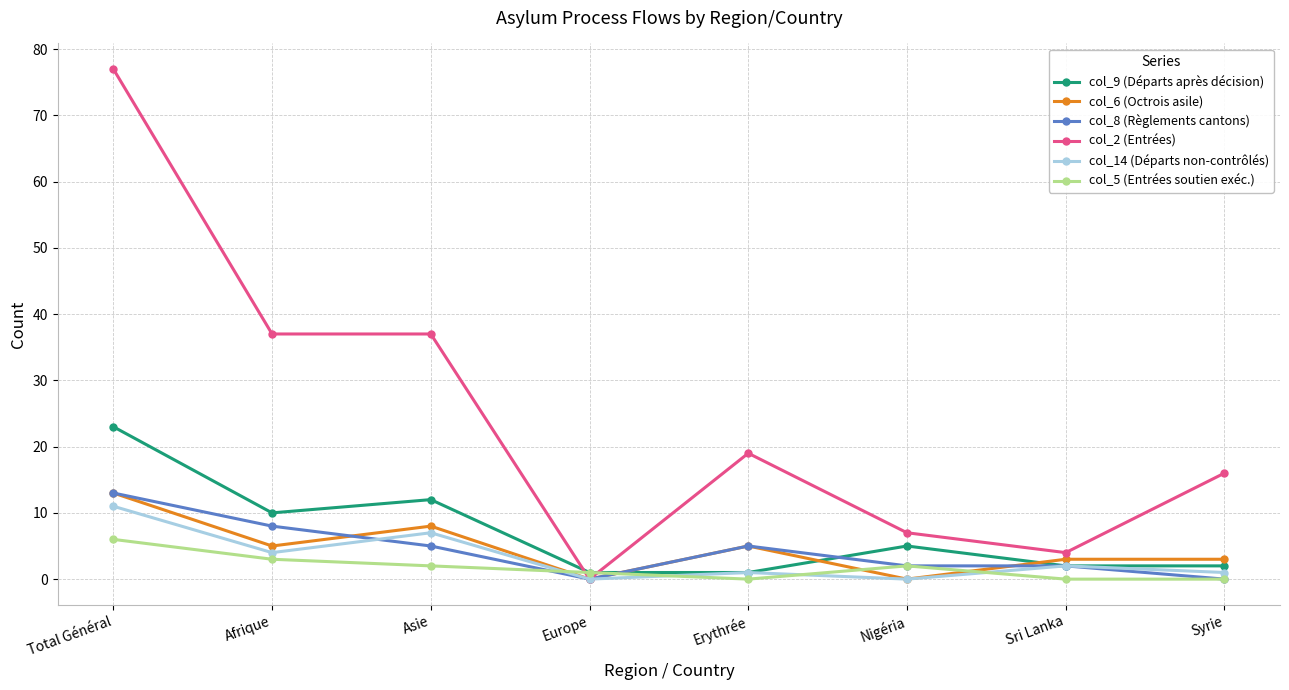

What is the sum of the col_8 (Règlements cantons) values at Erythrée and Nigéria?

7